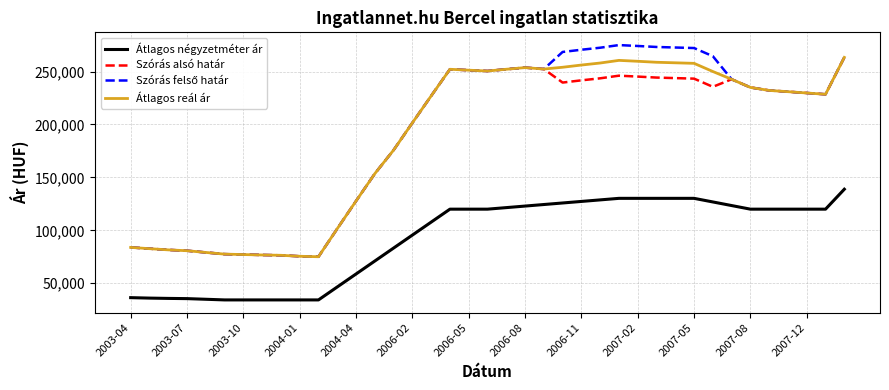

True or false: Átlagos négyzetméter ár and Átlagos reál ár cross at least once.

False